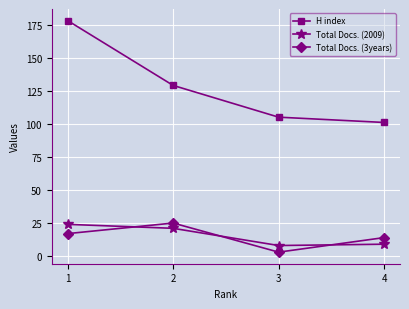

Does the chart display data point markers on the line(s)?

Yes